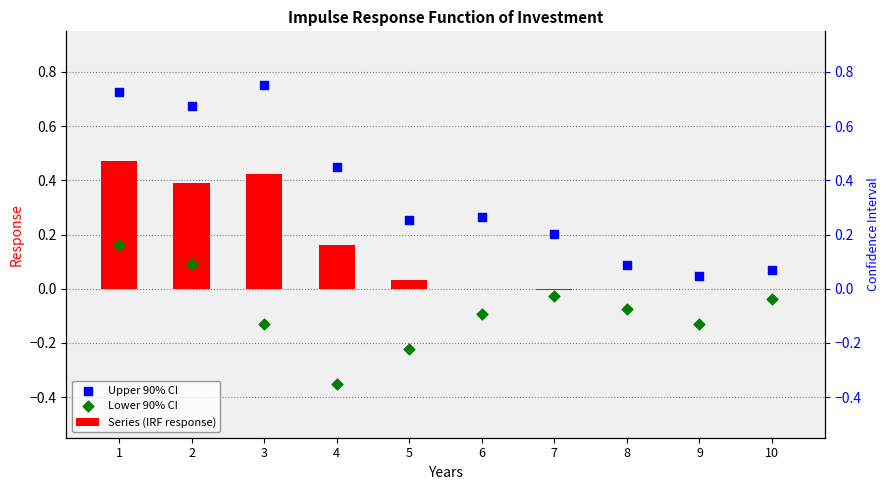

At which category is the sum across all series the highest?

1